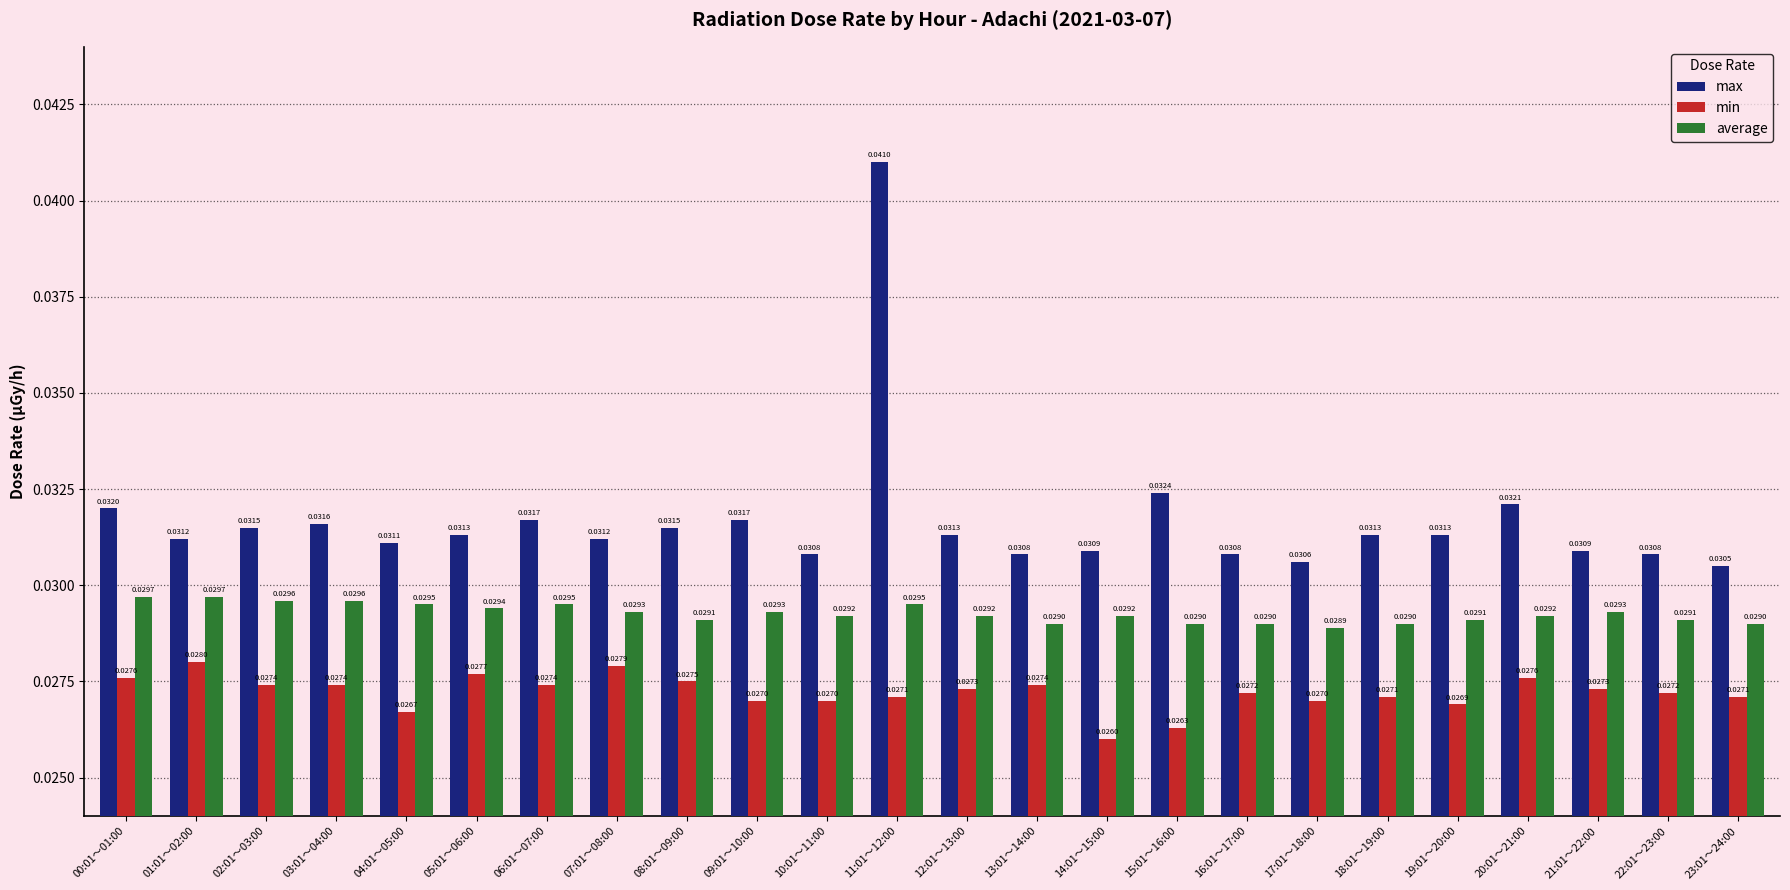

Which series changed the most between 05:01～06:00 and 11:01～12:00?

max